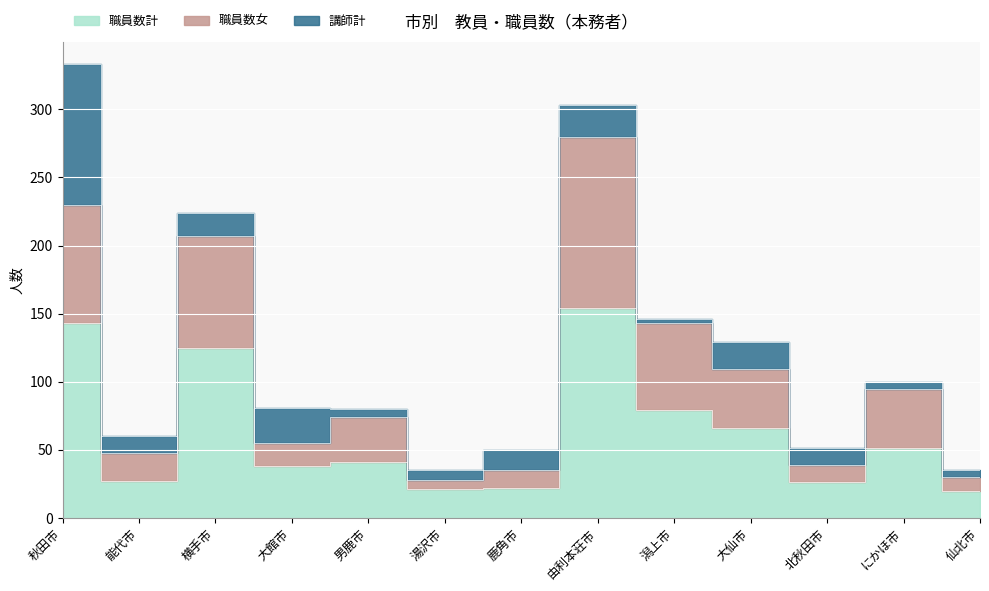

At how many categories does at least one series exceed 192?

3